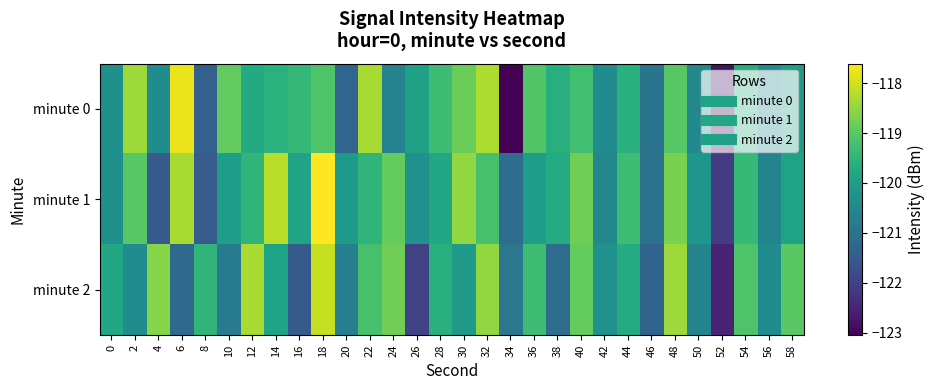

Reading right to left, what are all the values shown in this chart?

minute 0: 58=-120.1	56=-120.5	54=-119.7	52=-122.8	50=-120.5	48=-119.0	46=-121.0	44=-119.6	42=-120.4	40=-119.2	38=-119.6	36=-119.1	34=-123.0	32=-118.3	30=-118.8	28=-119.3	26=-119.9	24=-120.6	22=-118.3	20=-121.3	18=-119.1	16=-119.4	14=-119.6	12=-119.7	10=-118.9	8=-121.4	6=-117.8	4=-120.4	2=-118.4	0=-120.3
minute 1: 58=-119.9	56=-120.6	54=-119.4	52=-122.1	50=-120.2	48=-118.7	46=-121.0	44=-119.3	42=-120.5	40=-118.8	38=-119.7	36=-120.0	34=-121.1	32=-119.2	30=-118.5	28=-119.8	26=-120.3	24=-118.9	22=-119.5	20=-120.1	18=-117.6	16=-119.9	14=-118.2	12=-119.5	10=-120.0	8=-121.5	6=-118.3	4=-121.5	2=-119.0	0=-120.3
minute 2: 58=-119.0	56=-120.4	54=-119.1	52=-122.5	50=-120.6	48=-118.4	46=-121.3	44=-119.7	42=-120.3	40=-118.9	38=-121.1	36=-119.3	34=-120.9	32=-118.5	30=-120.1	28=-119.6	26=-122.0	24=-118.8	22=-119.2	20=-120.7	18=-118.1	16=-121.5	14=-119.9	12=-118.3	10=-120.8	8=-119.5	6=-121.2	4=-118.6	2=-120.4	0=-119.8